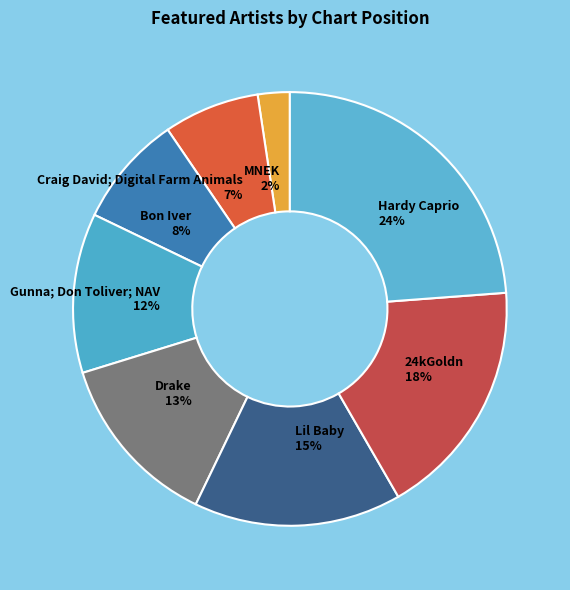

To the nearest percent, what is the combined percentage of Drake and 24kGoldn?

31%